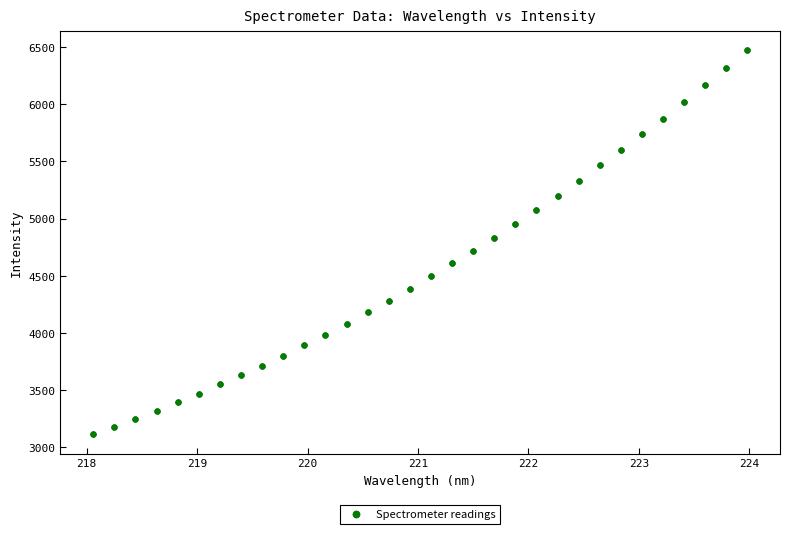

What is the range of Y values (max minus min)?

3353.7